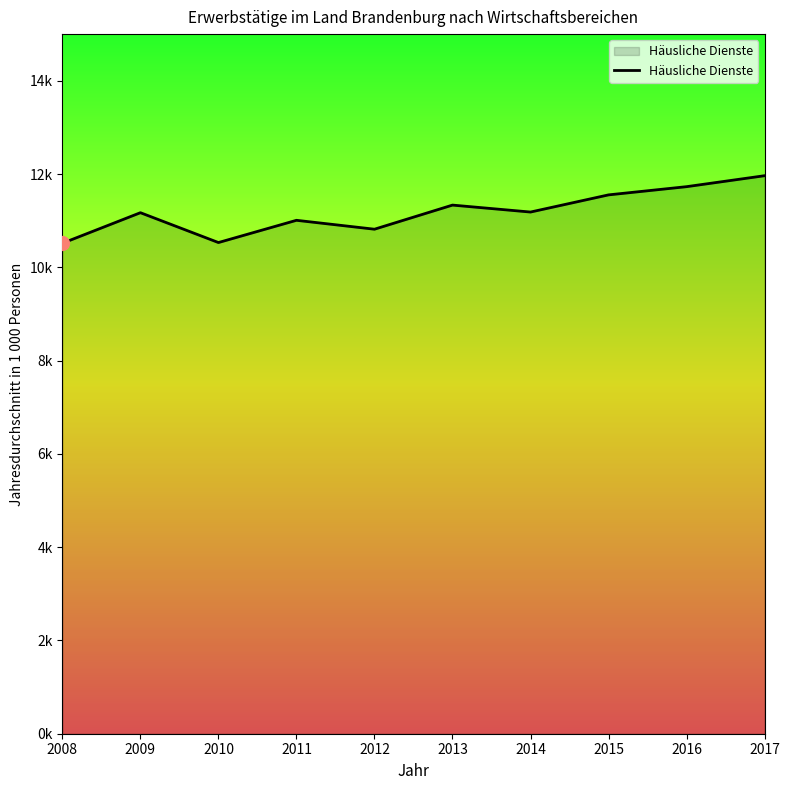

True or false: there are more than 2 points higher than both neighbors.

True